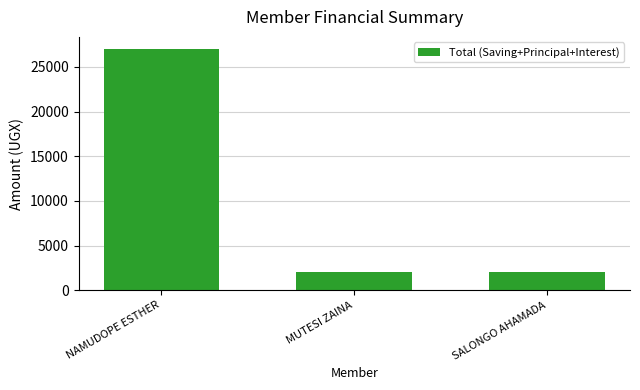

The value at SALONGO AHAMADA is 2000. True or false?

True